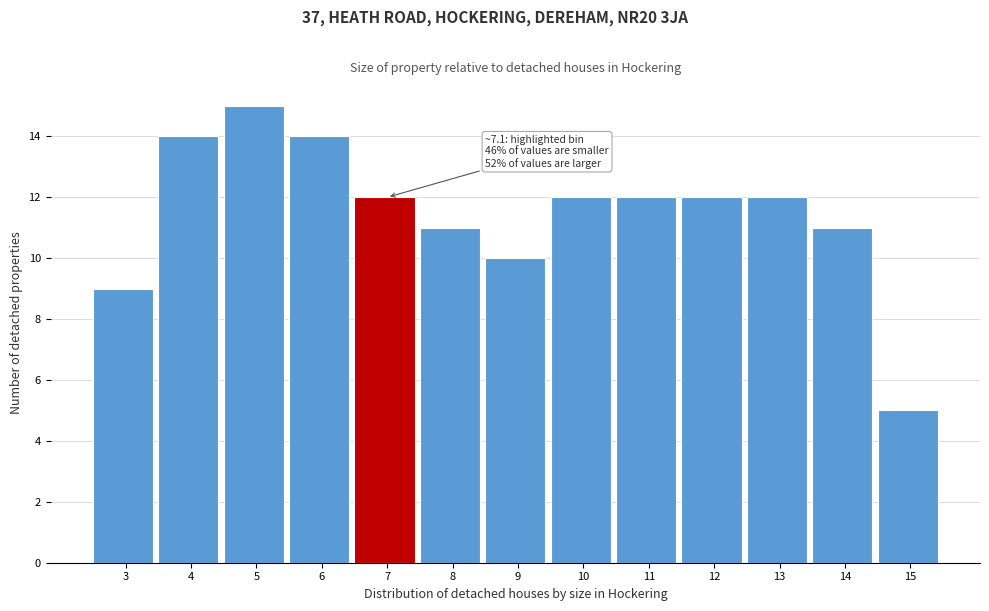

Reading right to left, list all the values displayed in this chart.

5	11	12	12	12	12	10	11	12	14	15	14	9